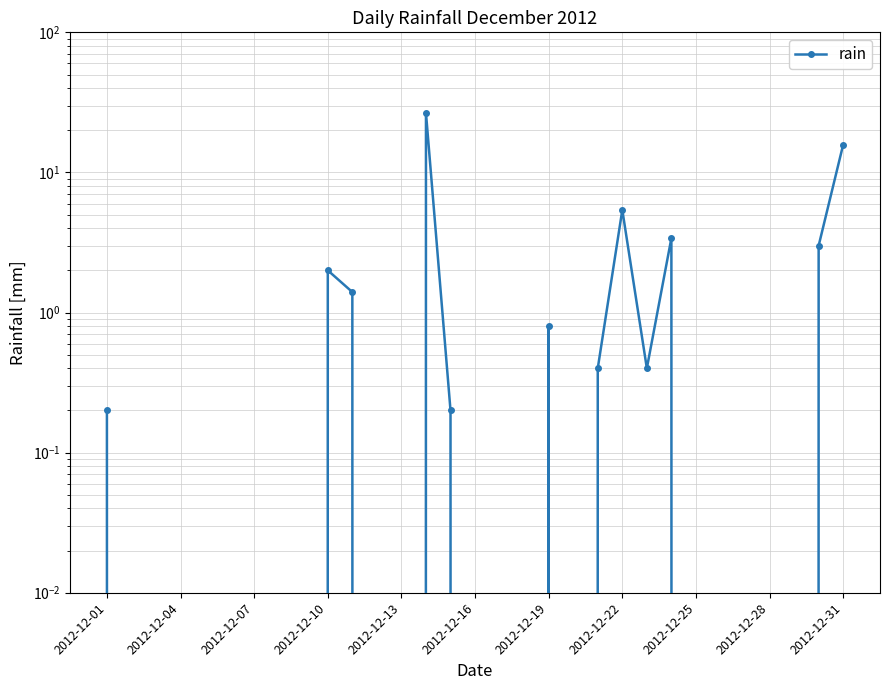

What is the greatest value displayed?

26.6